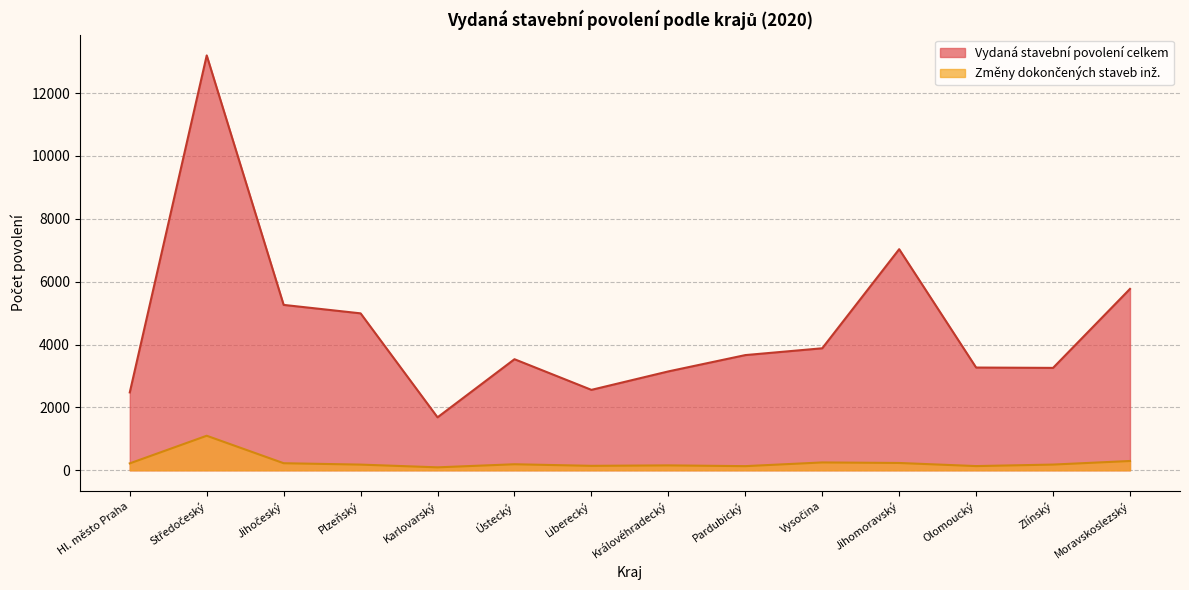

At which category does the chart reach its minimum across all series?

Karlovarský